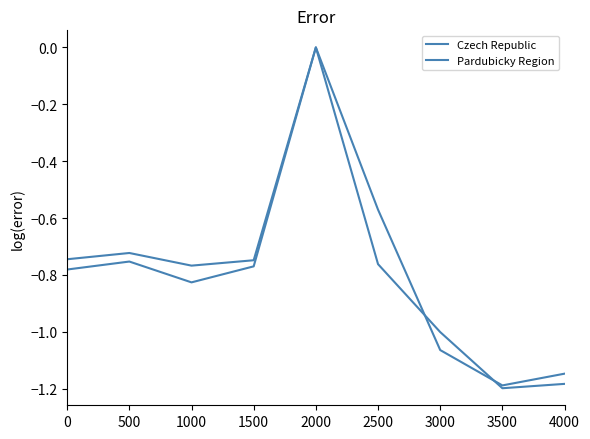

How many lines are shown in the chart?

2